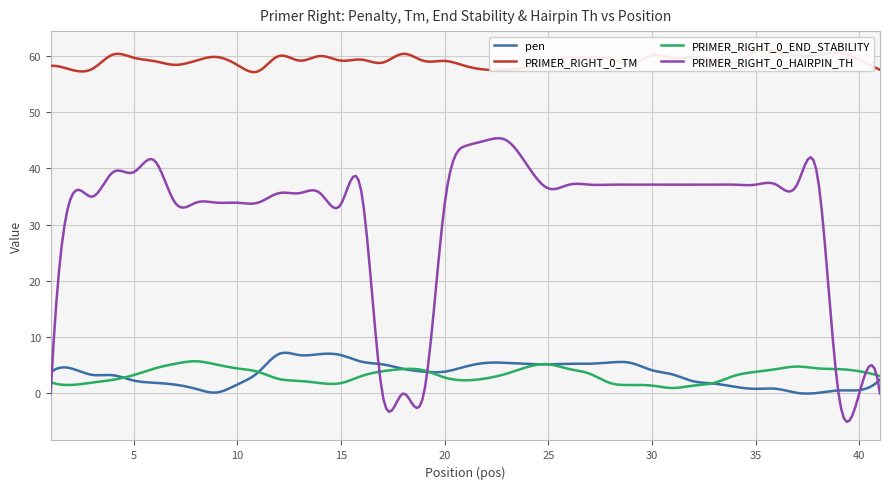

What are all the series names shown in the legend?

pen, PRIMER_RIGHT_0_TM, PRIMER_RIGHT_0_END_STABILITY, PRIMER_RIGHT_0_HAIRPIN_TH